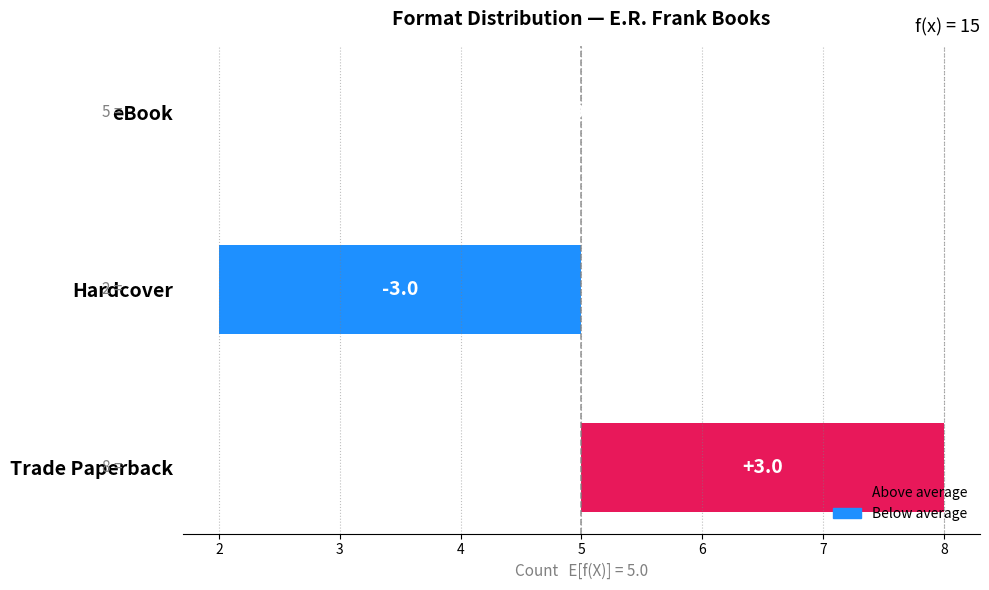

Rank the categories by value from lowest to highest.

Hardcover, eBook, Trade Paperback